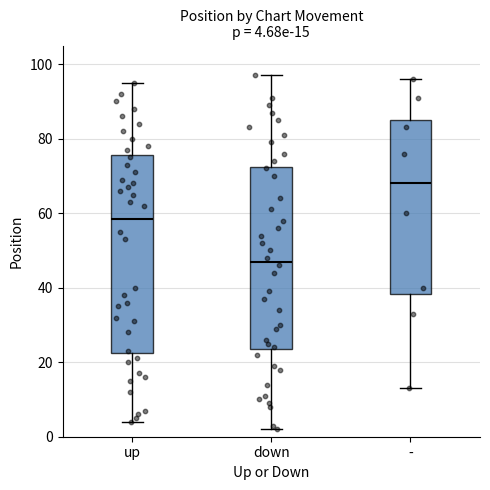

Which box's median line is the highest?

-